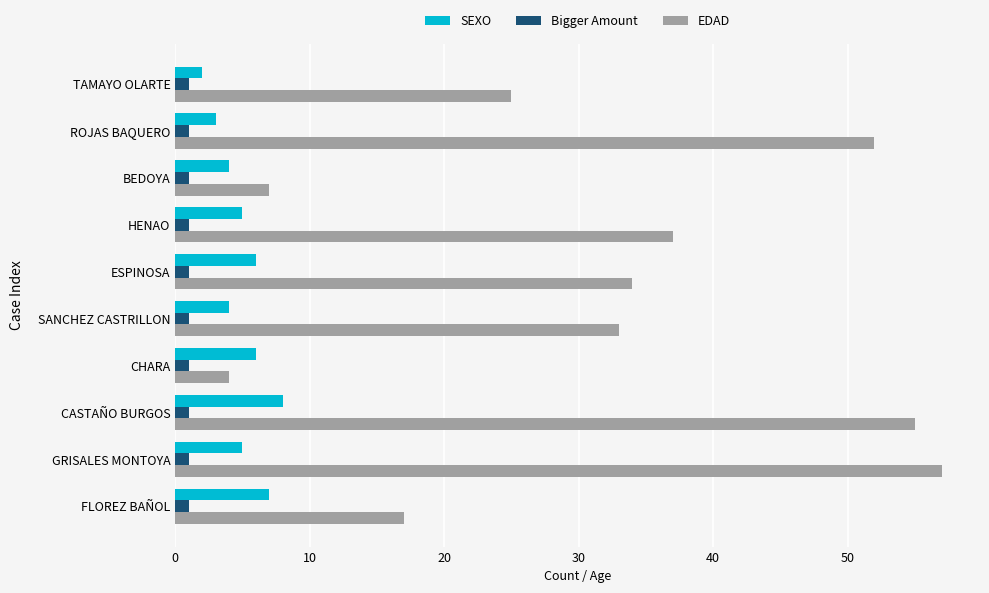

Which series changed the most between GRISALES MONTOYA and TAMAYO OLARTE?

EDAD